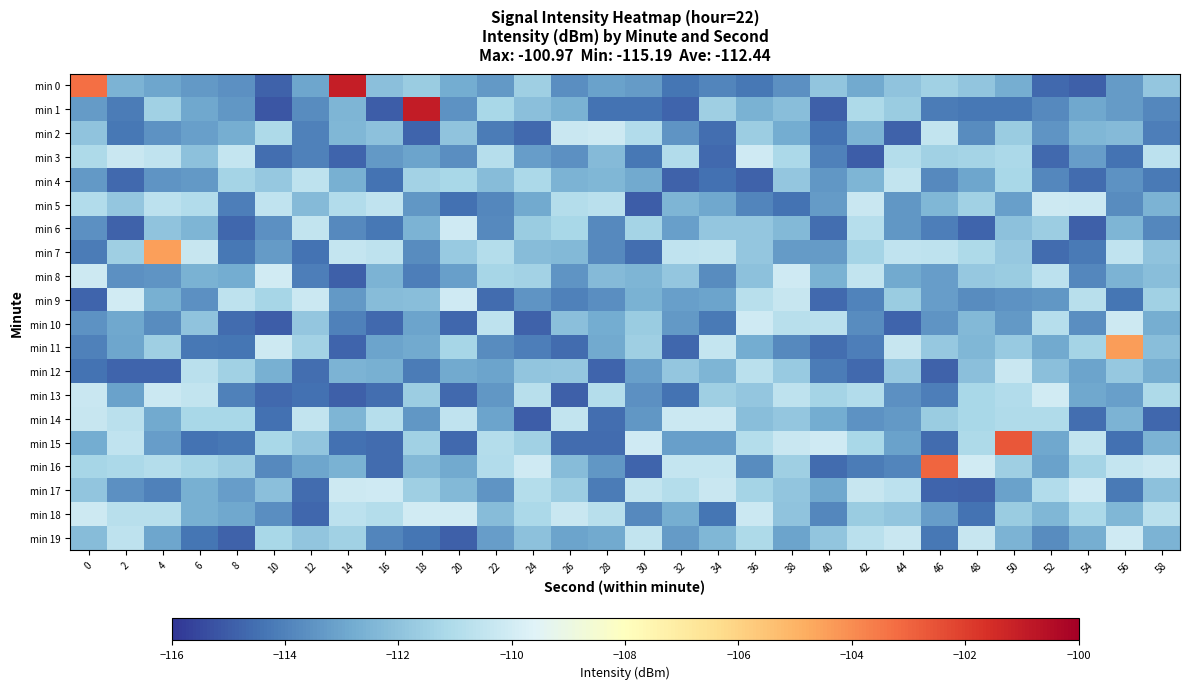

Reading left to right, extract all data points from this chart.

min 0: 0=-103.3	2=-112.6	4=-113.0	6=-113.3	8=-113.6	10=-114.9	12=-113.0	14=-101.0	16=-112.1	18=-111.6	20=-112.8	22=-113.3	24=-111.5	26=-113.7	28=-113.1	30=-113.3	32=-114.4	34=-113.9	36=-114.3	38=-113.6	40=-111.9	42=-112.8	44=-112.0	46=-111.4	48=-111.9	50=-112.7	52=-114.6	54=-114.9	56=-113.3	58=-111.8
min 1: 0=-113.3	2=-114.1	4=-111.4	6=-112.9	8=-113.4	10=-115.2	12=-113.7	14=-112.5	16=-114.9	18=-101.0	20=-113.5	22=-111.2	24=-112.1	26=-112.6	28=-114.4	30=-114.4	32=-114.8	34=-111.5	36=-112.6	38=-112.2	40=-114.9	42=-111.1	44=-111.7	46=-114.2	48=-114.3	50=-114.3	52=-113.8	54=-112.9	56=-113.3	58=-113.8
min 2: 0=-111.9	2=-114.3	4=-113.5	6=-113.2	8=-112.7	10=-111.1	12=-114.0	14=-112.4	16=-112.0	18=-114.8	20=-112.0	22=-114.1	24=-114.7	26=-110.3	28=-110.2	30=-111.0	32=-113.5	34=-114.5	36=-111.6	38=-112.8	40=-114.4	42=-112.5	44=-114.8	46=-110.5	48=-113.7	50=-111.7	52=-113.4	54=-112.4	56=-112.3	58=-114.1
min 3: 0=-111.1	2=-110.3	4=-110.5	6=-112.0	8=-110.4	10=-114.6	12=-114.0	14=-114.8	16=-113.4	18=-113.1	20=-113.6	22=-110.9	24=-113.2	26=-113.6	28=-112.3	30=-114.3	32=-111.0	34=-114.6	36=-110.1	38=-111.1	40=-114.0	42=-115.0	44=-110.9	46=-111.5	48=-111.4	50=-111.1	52=-114.6	54=-113.2	56=-114.4	58=-110.7
min 4: 0=-113.3	2=-114.7	4=-113.4	6=-113.4	8=-111.4	10=-111.8	12=-110.6	14=-112.6	16=-114.4	18=-111.4	20=-111.2	22=-112.2	24=-111.1	26=-112.5	28=-112.4	30=-112.9	32=-114.9	34=-114.5	36=-114.8	38=-111.8	40=-113.4	42=-112.5	44=-110.5	46=-113.8	48=-112.9	50=-111.2	52=-113.9	54=-114.6	56=-113.6	58=-114.2
min 5: 0=-111.0	2=-111.8	4=-110.6	6=-111.0	8=-114.1	10=-110.5	12=-112.3	14=-111.0	16=-110.5	18=-113.4	20=-114.4	22=-113.9	24=-112.9	26=-110.9	28=-110.7	30=-115.0	32=-112.4	34=-112.9	36=-113.9	38=-114.4	40=-113.3	42=-110.3	44=-113.4	46=-112.4	48=-111.5	50=-113.2	52=-110.1	54=-110.2	56=-113.7	58=-112.5
min 6: 0=-113.6	2=-114.8	4=-112.0	6=-112.5	8=-114.7	10=-113.6	12=-110.5	14=-113.8	16=-114.3	18=-112.6	20=-110.1	22=-113.8	24=-111.6	26=-111.2	28=-113.8	30=-111.4	32=-113.2	34=-111.8	36=-111.8	38=-112.3	40=-114.5	42=-110.8	44=-113.4	46=-114.1	48=-114.8	50=-112.0	52=-111.6	54=-114.9	56=-112.4	58=-113.9
min 7: 0=-114.1	2=-111.5	4=-104.5	6=-110.3	8=-114.3	10=-113.3	12=-114.4	14=-110.4	16=-110.6	18=-113.7	20=-111.7	22=-110.9	24=-112.2	26=-112.4	28=-113.8	30=-114.5	32=-110.5	34=-110.5	36=-111.8	38=-113.3	40=-113.3	42=-111.4	44=-110.5	46=-110.6	48=-111.1	50=-111.8	52=-114.6	54=-114.2	56=-110.5	58=-112.0
min 8: 0=-110.1	2=-113.6	4=-113.5	6=-112.6	8=-112.8	10=-110.0	12=-114.1	14=-114.9	16=-112.5	18=-114.1	20=-113.2	22=-111.3	24=-111.4	26=-113.5	28=-112.3	30=-112.5	32=-111.8	34=-113.7	36=-112.1	38=-110.1	40=-112.6	42=-110.5	44=-112.8	46=-113.2	48=-111.8	50=-111.7	52=-110.7	54=-113.8	56=-112.5	58=-112.1
min 9: 0=-114.8	2=-110.0	4=-112.7	6=-113.6	8=-110.6	10=-111.3	12=-110.2	14=-113.3	16=-112.2	18=-112.1	20=-110.1	22=-114.6	24=-113.5	26=-114.0	28=-113.7	30=-112.6	32=-113.1	34=-113.0	36=-110.8	38=-110.3	40=-114.6	42=-114.0	44=-111.6	46=-113.2	48=-113.7	50=-113.5	52=-113.4	54=-110.8	56=-114.3	58=-111.5
min 10: 0=-113.5	2=-112.9	4=-113.7	6=-111.9	8=-114.6	10=-115.0	12=-111.9	14=-114.0	16=-114.6	18=-113.0	20=-114.7	22=-110.6	24=-114.9	26=-112.1	28=-112.8	30=-111.6	32=-113.4	34=-114.2	36=-110.1	38=-110.8	40=-110.7	42=-113.7	44=-114.8	46=-113.5	48=-112.3	50=-113.4	52=-110.9	54=-113.6	56=-110.2	58=-112.7
min 11: 0=-114.0	2=-112.9	4=-111.5	6=-114.3	8=-114.3	10=-110.2	12=-111.4	14=-114.8	16=-113.0	18=-112.8	20=-111.3	22=-113.7	24=-114.1	26=-114.6	28=-112.9	30=-111.6	32=-114.7	34=-110.4	36=-112.8	38=-113.8	40=-114.5	42=-114.1	44=-110.3	46=-111.8	48=-112.4	50=-111.7	52=-112.8	54=-111.3	56=-104.4	58=-112.2
min 12: 0=-114.4	2=-114.8	4=-114.8	6=-110.7	8=-111.5	10=-112.6	12=-114.5	14=-112.5	16=-112.6	18=-114.1	20=-112.8	22=-113.0	24=-111.9	26=-111.8	28=-114.8	30=-113.1	32=-111.9	34=-112.5	36=-110.7	38=-111.7	40=-114.2	42=-114.6	44=-111.8	46=-114.9	48=-112.1	50=-110.3	52=-112.1	54=-113.1	56=-111.8	58=-112.7
min 13: 0=-110.3	2=-113.1	4=-110.2	6=-110.5	8=-114.0	10=-114.7	12=-114.5	14=-114.9	16=-114.5	18=-111.6	20=-114.6	22=-113.4	24=-110.8	26=-114.9	28=-110.9	30=-113.6	32=-114.4	34=-111.5	36=-111.9	38=-110.6	40=-111.3	42=-111.0	44=-113.6	46=-114.1	48=-111.2	50=-111.0	52=-110.0	54=-112.9	56=-113.1	58=-111.1
min 14: 0=-110.3	2=-110.7	4=-112.9	6=-111.2	8=-111.2	10=-114.5	12=-110.5	14=-112.5	16=-110.9	18=-113.4	20=-110.5	22=-113.1	24=-114.9	26=-110.5	28=-114.5	30=-113.4	32=-110.2	34=-110.2	36=-112.1	38=-111.8	40=-112.8	42=-113.5	44=-113.4	46=-111.6	48=-111.2	50=-111.0	52=-111.1	54=-114.5	56=-112.5	58=-114.7
min 15: 0=-112.8	2=-110.6	4=-113.2	6=-114.4	8=-114.3	10=-111.2	12=-111.9	14=-114.5	16=-114.6	18=-111.5	20=-114.6	22=-110.9	24=-111.5	26=-114.6	28=-114.6	30=-110.1	32=-113.1	34=-113.1	36=-110.9	38=-110.3	40=-110.1	42=-111.2	44=-113.1	46=-114.6	48=-111.1	50=-102.7	52=-112.9	54=-110.5	56=-114.4	58=-112.5
min 16: 0=-111.3	2=-111.2	4=-110.9	6=-111.3	8=-111.6	10=-113.8	12=-113.0	14=-112.6	16=-114.6	18=-112.4	20=-112.8	22=-111.0	24=-110.1	26=-112.2	28=-113.4	30=-114.8	32=-110.4	34=-110.4	36=-113.7	38=-111.5	40=-114.6	42=-114.2	44=-113.9	46=-103.0	48=-110.0	50=-111.5	52=-113.1	54=-111.3	56=-110.4	58=-110.2
min 17: 0=-111.9	2=-113.6	4=-114.1	6=-112.7	8=-113.2	10=-112.1	12=-114.6	14=-110.1	16=-110.1	18=-111.5	20=-112.3	22=-113.5	24=-110.9	26=-111.6	28=-114.2	30=-110.4	32=-110.9	34=-110.3	36=-111.4	38=-111.9	40=-112.9	42=-110.3	44=-110.7	46=-114.8	48=-114.9	50=-113.1	52=-110.9	54=-110.1	56=-114.2	58=-112.0
min 18: 0=-110.2	2=-110.8	4=-110.8	6=-112.7	8=-112.9	10=-113.6	12=-114.7	14=-110.7	16=-110.9	18=-110.0	20=-110.0	22=-112.2	24=-111.2	26=-110.3	28=-110.8	30=-113.8	32=-112.7	34=-114.4	36=-110.2	38=-112.0	40=-113.9	42=-111.6	44=-111.9	46=-113.2	48=-114.4	50=-111.6	52=-112.4	54=-111.1	56=-112.4	58=-110.7
min 19: 0=-112.2	2=-110.6	4=-113.0	6=-114.3	8=-114.9	10=-111.2	12=-111.9	14=-111.5	16=-113.9	18=-114.3	20=-114.9	22=-113.2	24=-112.1	26=-113.0	28=-112.8	30=-110.5	32=-113.3	34=-112.4	36=-111.1	38=-113.0	40=-111.9	42=-110.7	44=-110.3	46=-114.3	48=-110.4	50=-112.5	52=-113.7	54=-112.7	56=-110.1	58=-112.5